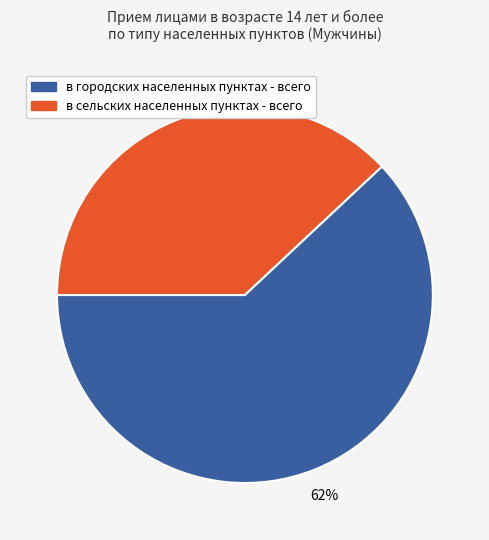

Is there any slice that represents more than half of the pie?

Yes